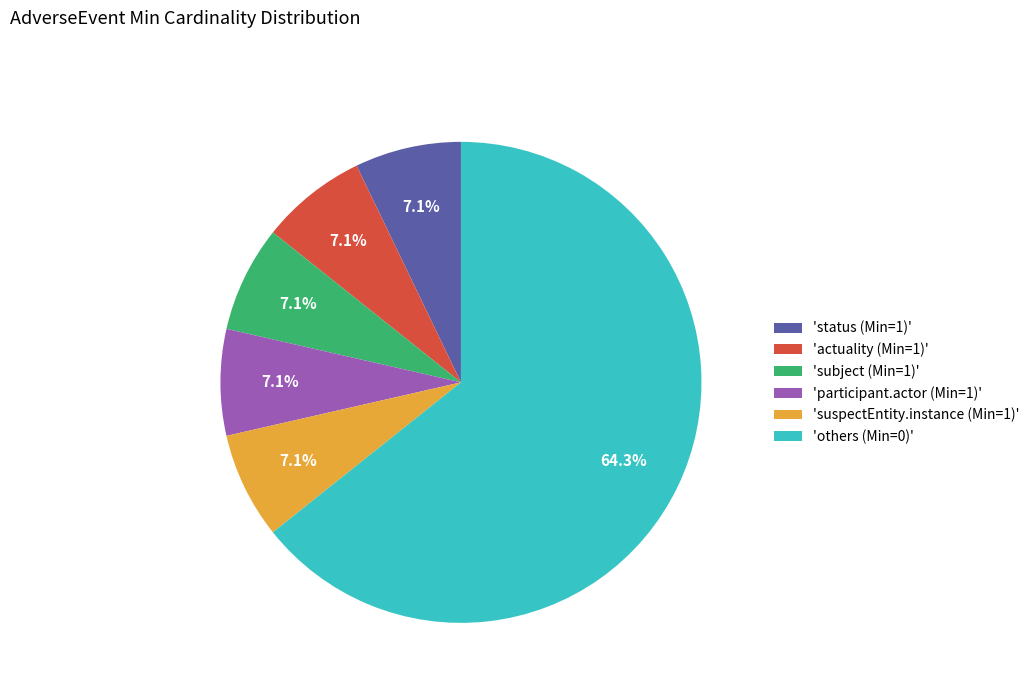

What is the largest slice in the pie chart?

'others (Min=0)'